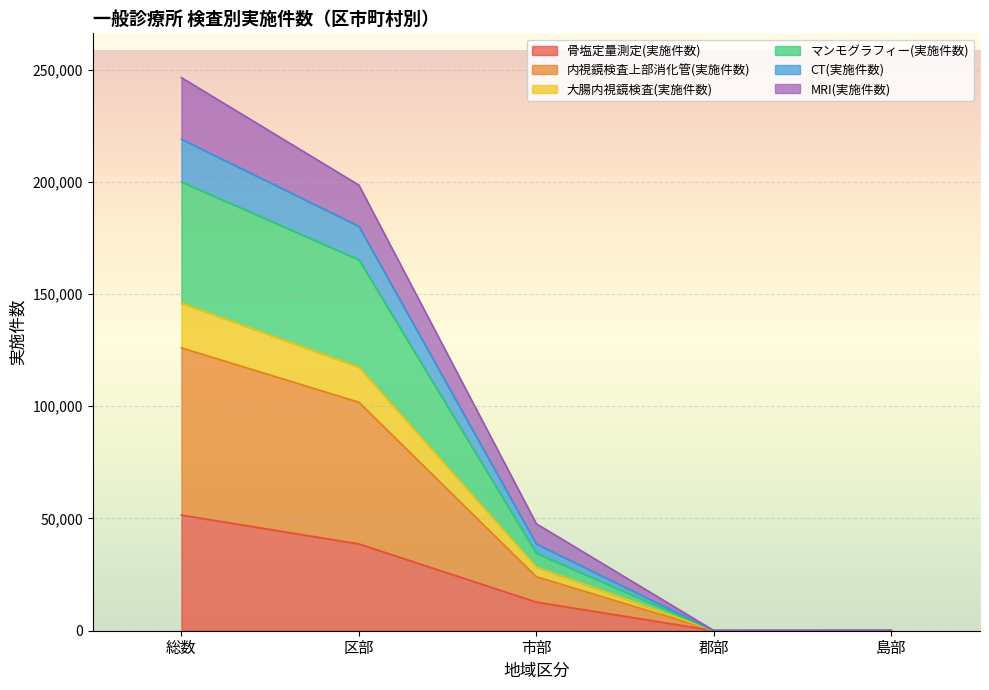

Is the value of MRI(実施件数) at 郡部 greater than the value of 骨塩定量測定(実施件数) at 区部?

No